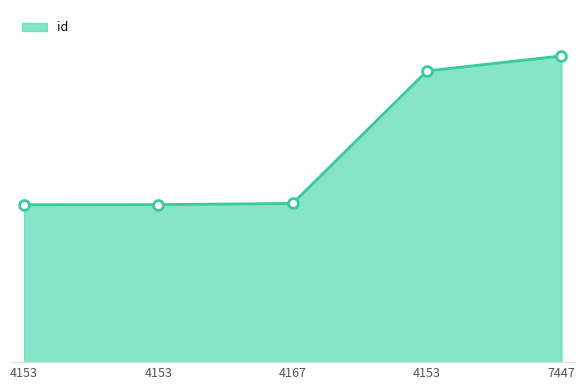

Which has a higher value, 4153 or 4167?

4153